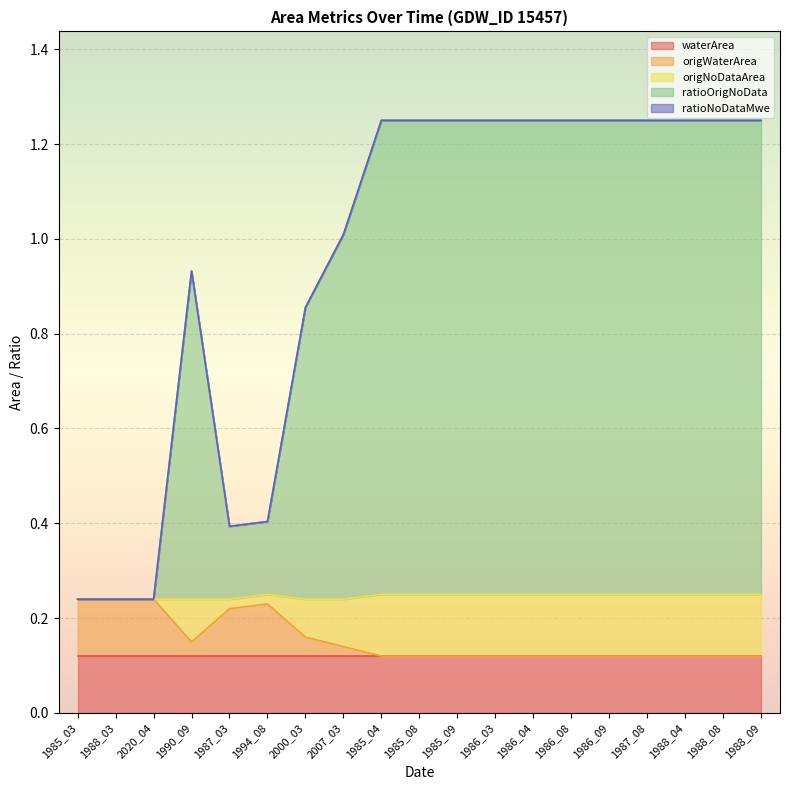

What position from the right is 1986_03?

8